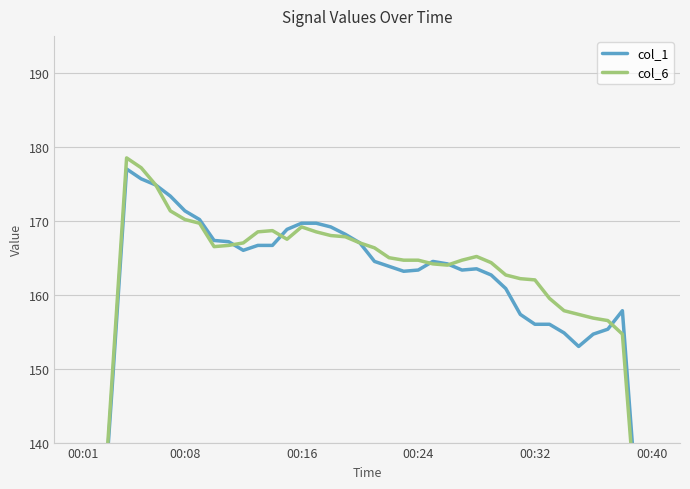

How many values in the col_6 series are below 165?

20